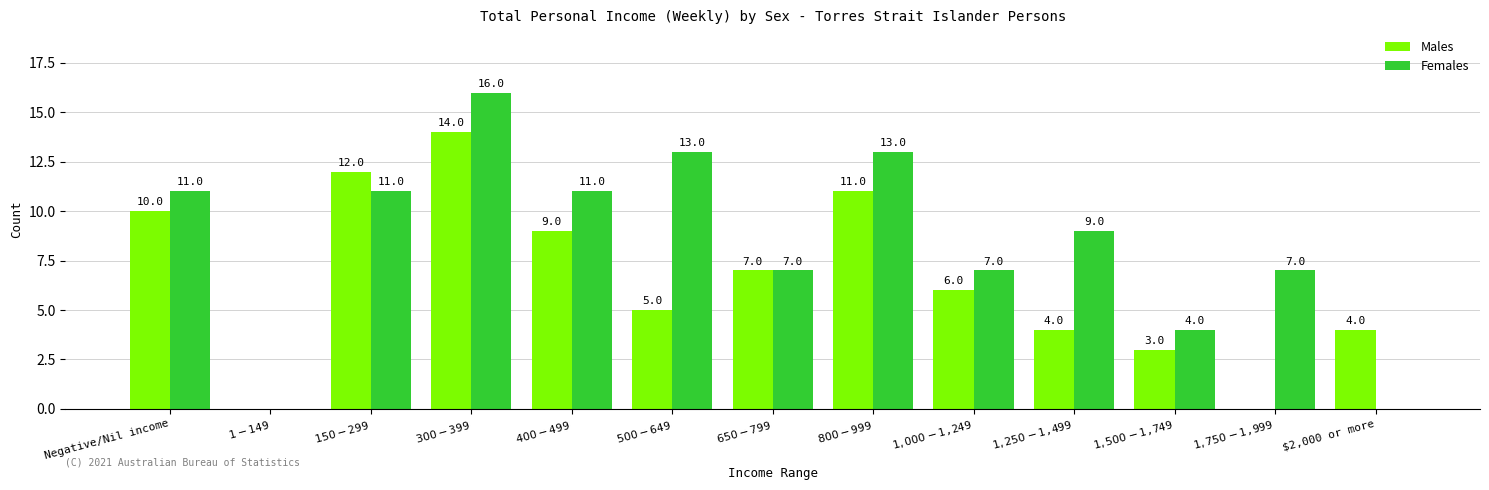

Count the number of data series in this chart.

2